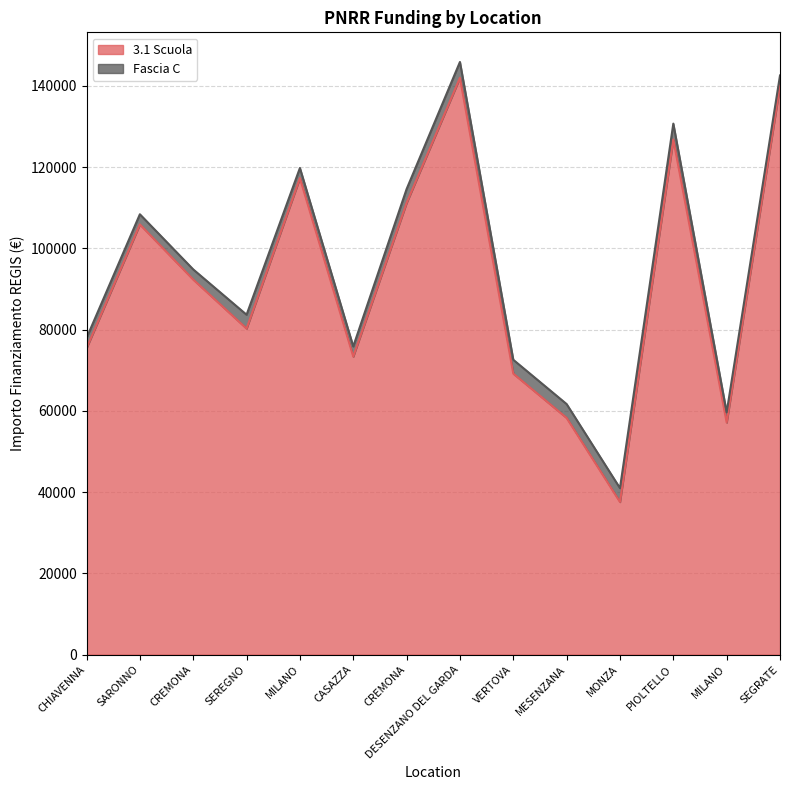

What is the value of the 11th point from the left?

37577.6